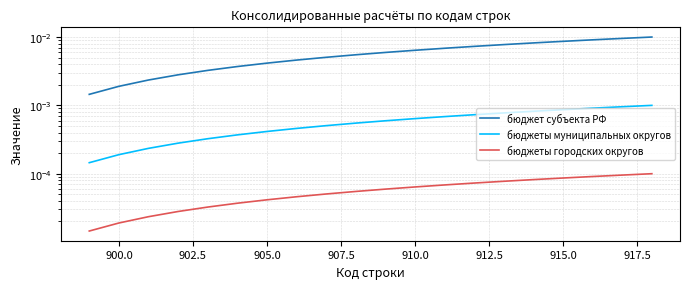

Is it true that бюджеты городских округов equals 0.0 at 910.0?

True